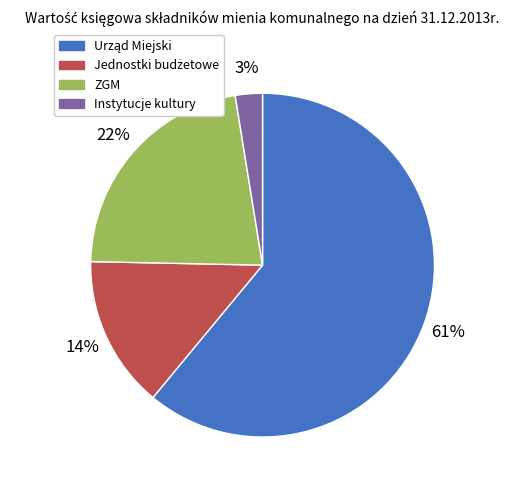

How many slices are in this pie chart?

4